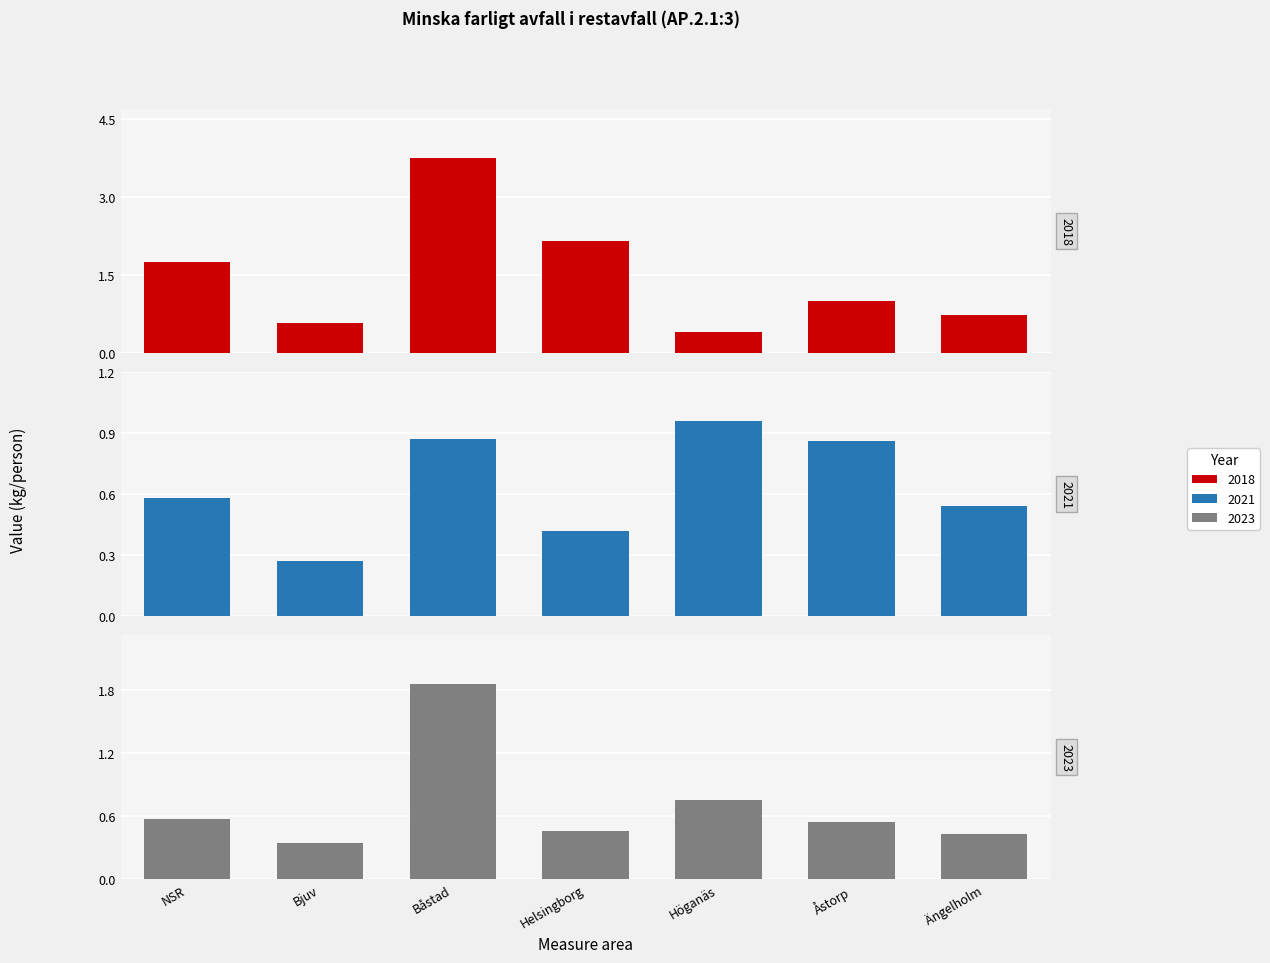

What is the spread (max minus min) of values at Ängelholm?

0.3